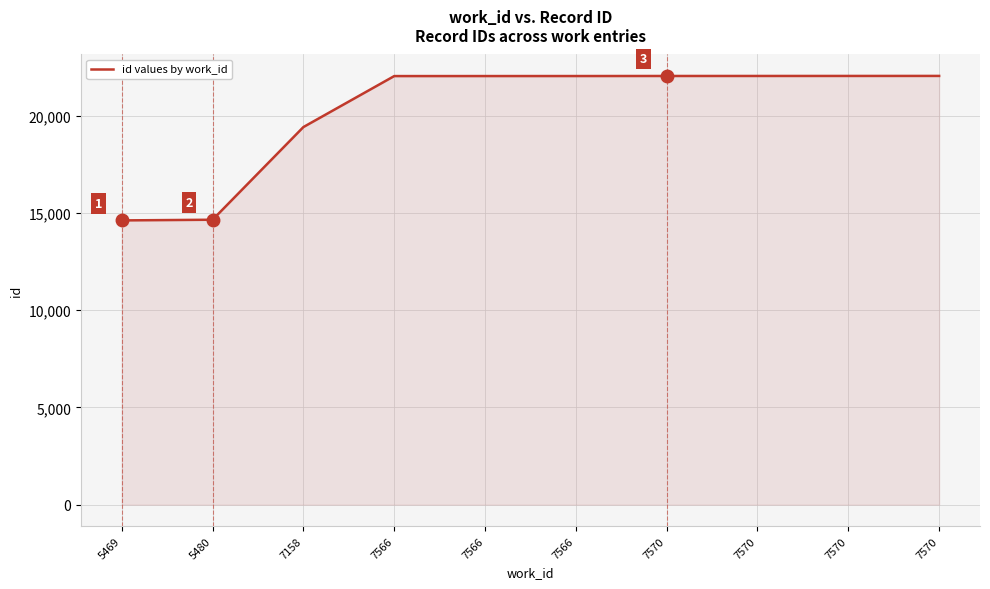

Reading right to left, what are all the values shown in this chart?

22059	22058	22057	22056	22053	22052	22051	19428	14659	14625